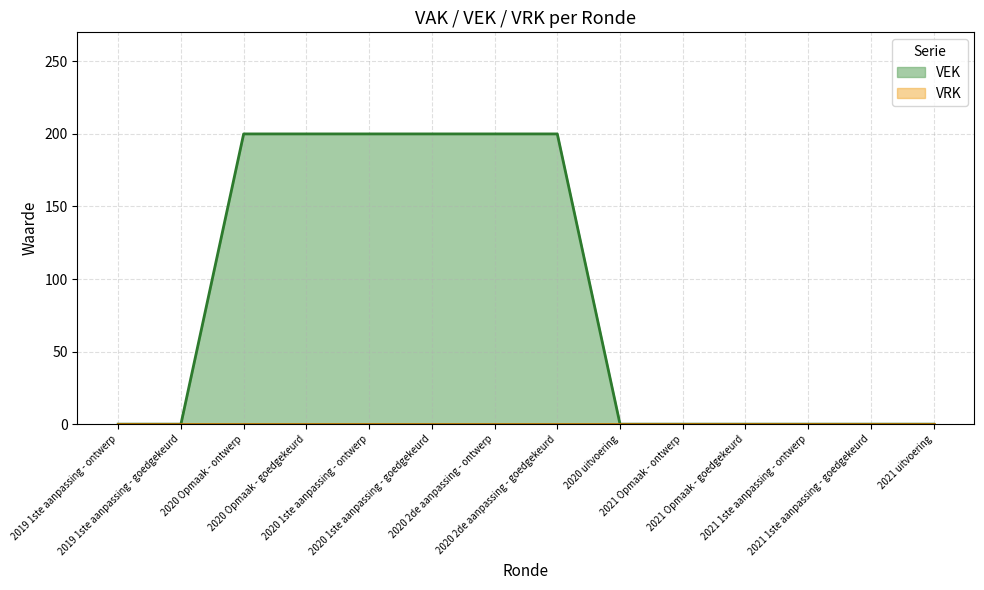

What is the sum of all values?

1200